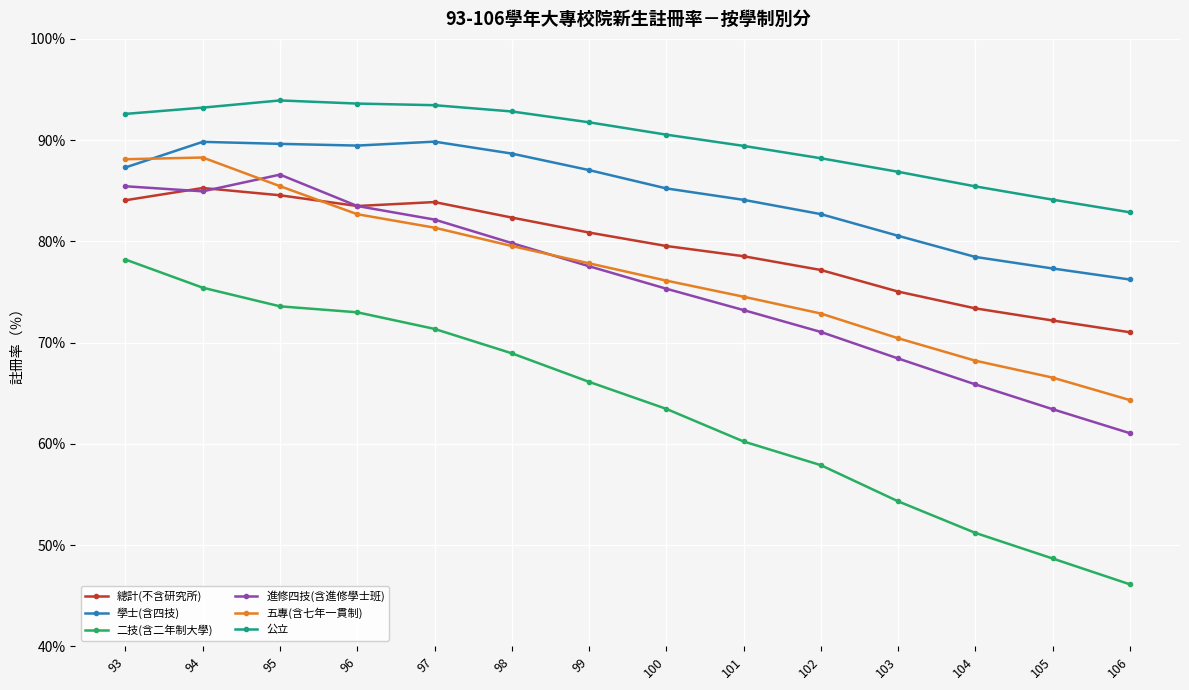

How many data points does each series have?

14